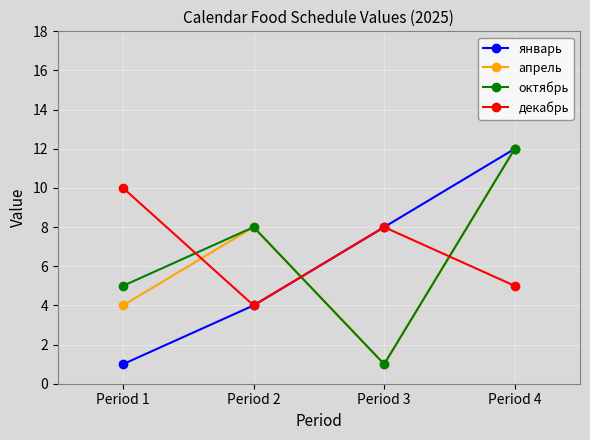

Between Period 2 and Period 4, which series saw the biggest shift?

январь